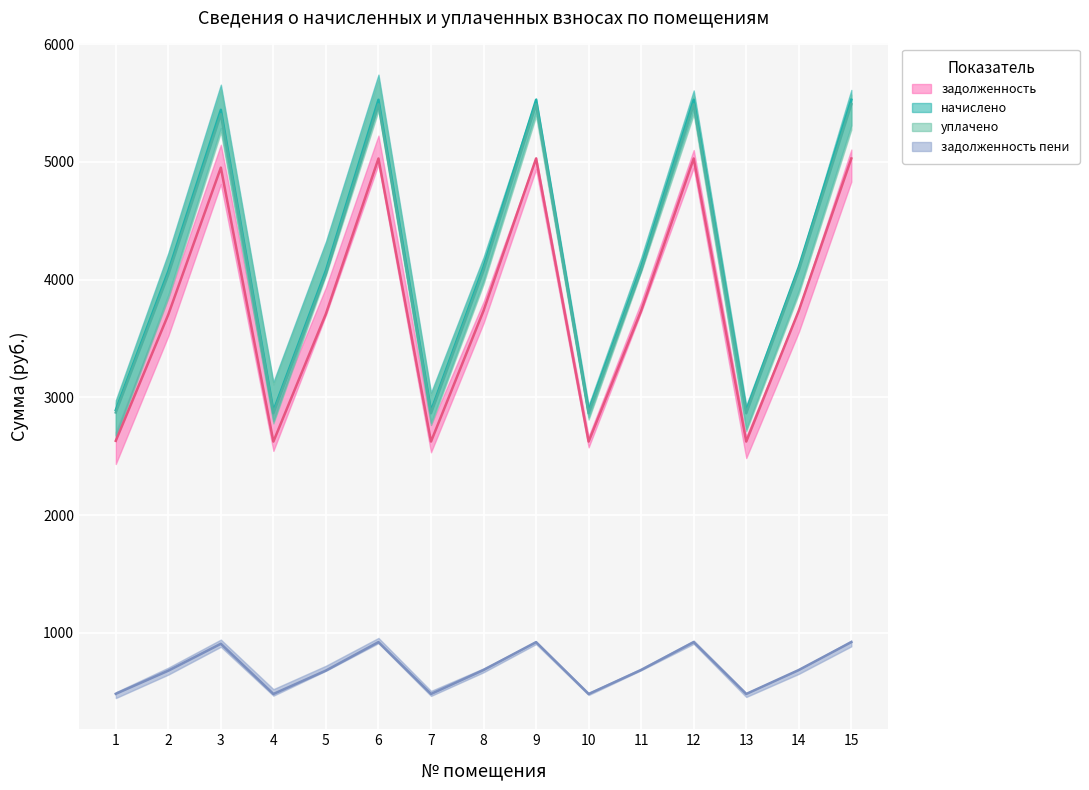

What is the greatest value displayed?

5527.0